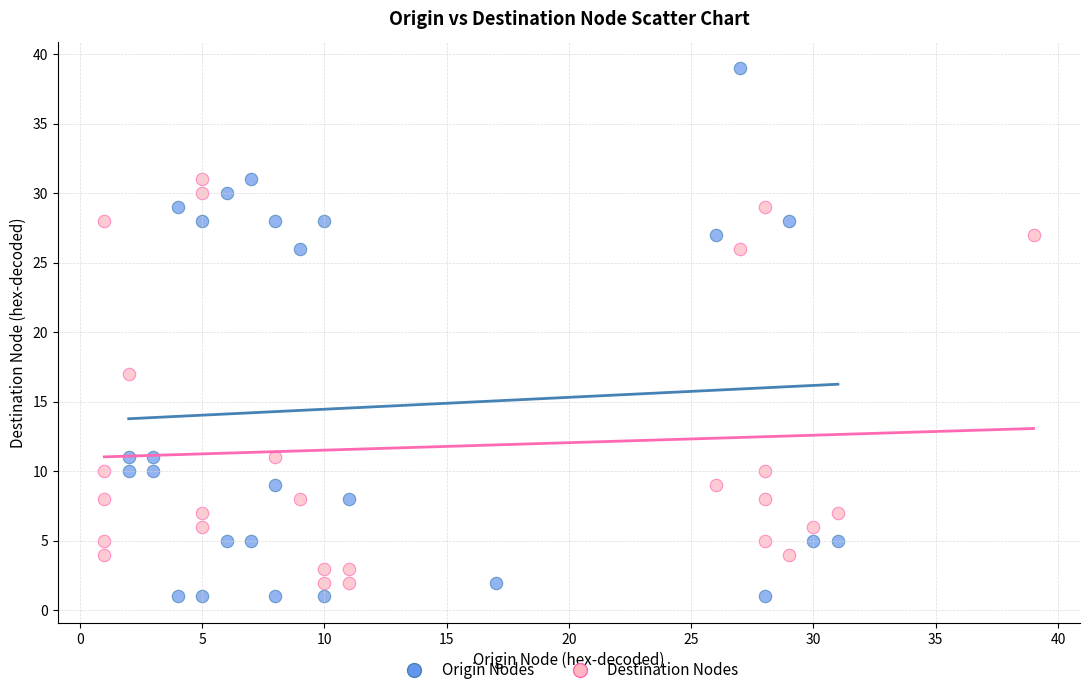

Which series contains the lowest Y value?

Origin Nodes